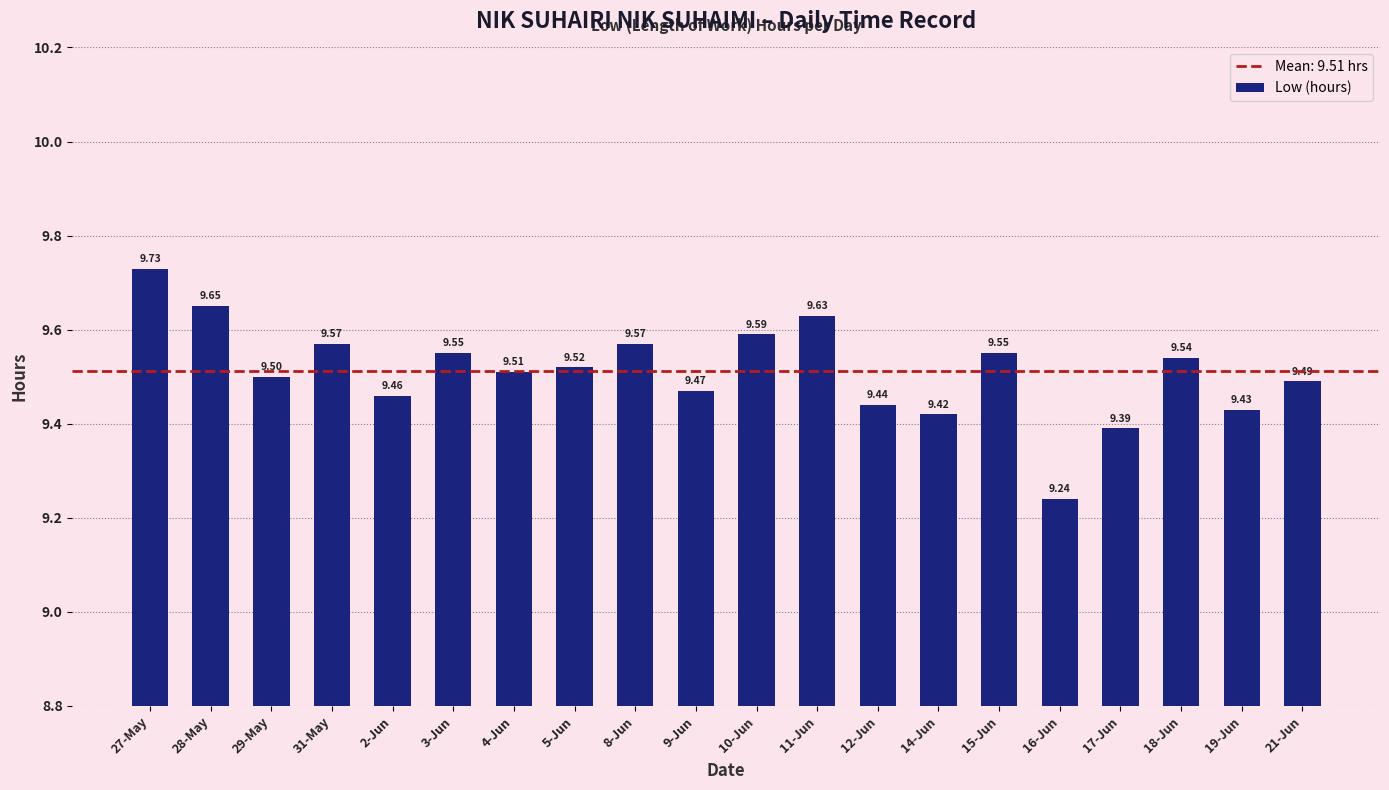

Between 9-Jun and 21-Jun, which is larger?

21-Jun